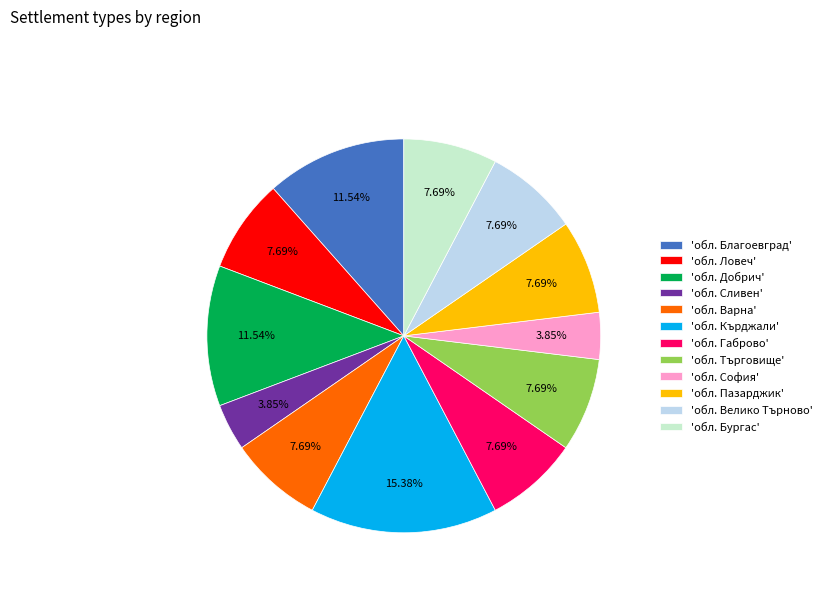

What is the largest slice in the pie chart?

'обл. Кърджали'